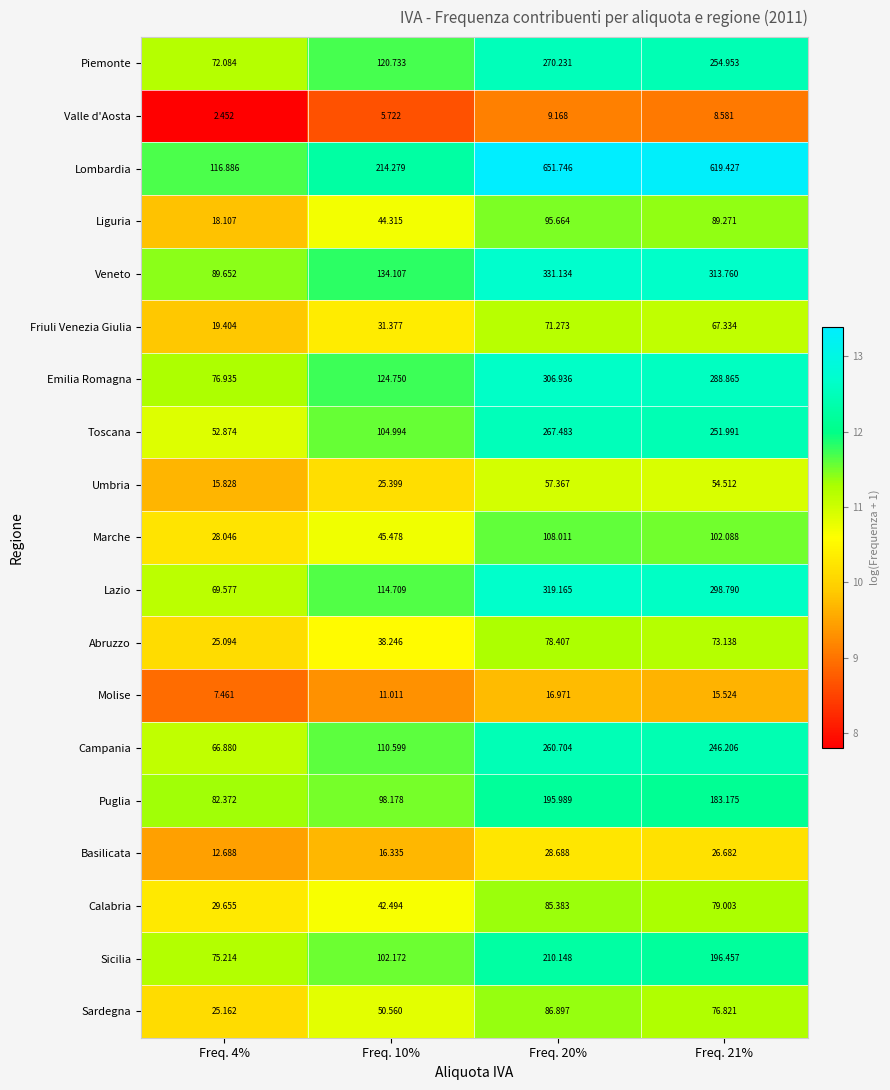

How many categories are shown in the chart?

4